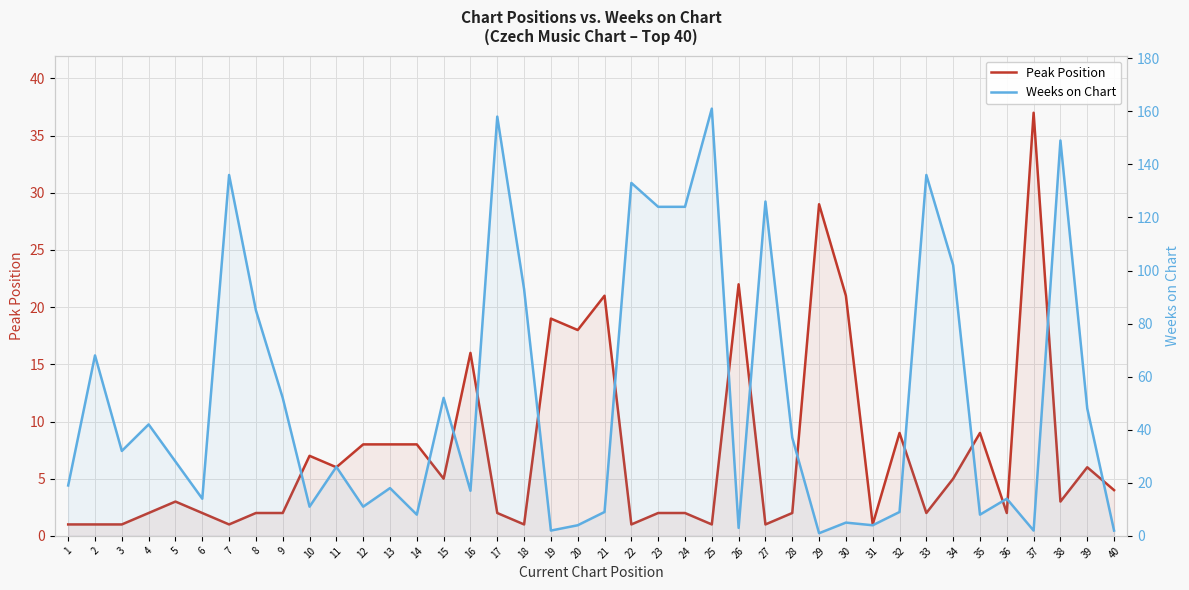

Reading right to left, what are all the values shown in this chart?

Peak Position: 40=4	39=6	38=3	37=37	36=2	35=9	34=5	33=2	32=9	31=1	30=21	29=29	28=2	27=1	26=22	25=1	24=2	23=2	22=1	21=21	20=18	19=19	18=1	17=2	16=16	15=5	14=8	13=8	12=8	11=6	10=7	9=2	8=2	7=1	6=2	5=3	4=2	3=1	2=1	1=1
Weeks on Chart: 40=2	39=48	38=149	37=2	36=14	35=8	34=102	33=136	32=9	31=4	30=5	29=1	28=37	27=126	26=3	25=161	24=124	23=124	22=133	21=9	20=4	19=2	18=93	17=158	16=17	15=52	14=8	13=18	12=11	11=26	10=11	9=52	8=85	7=136	6=14	5=28	4=42	3=32	2=68	1=19